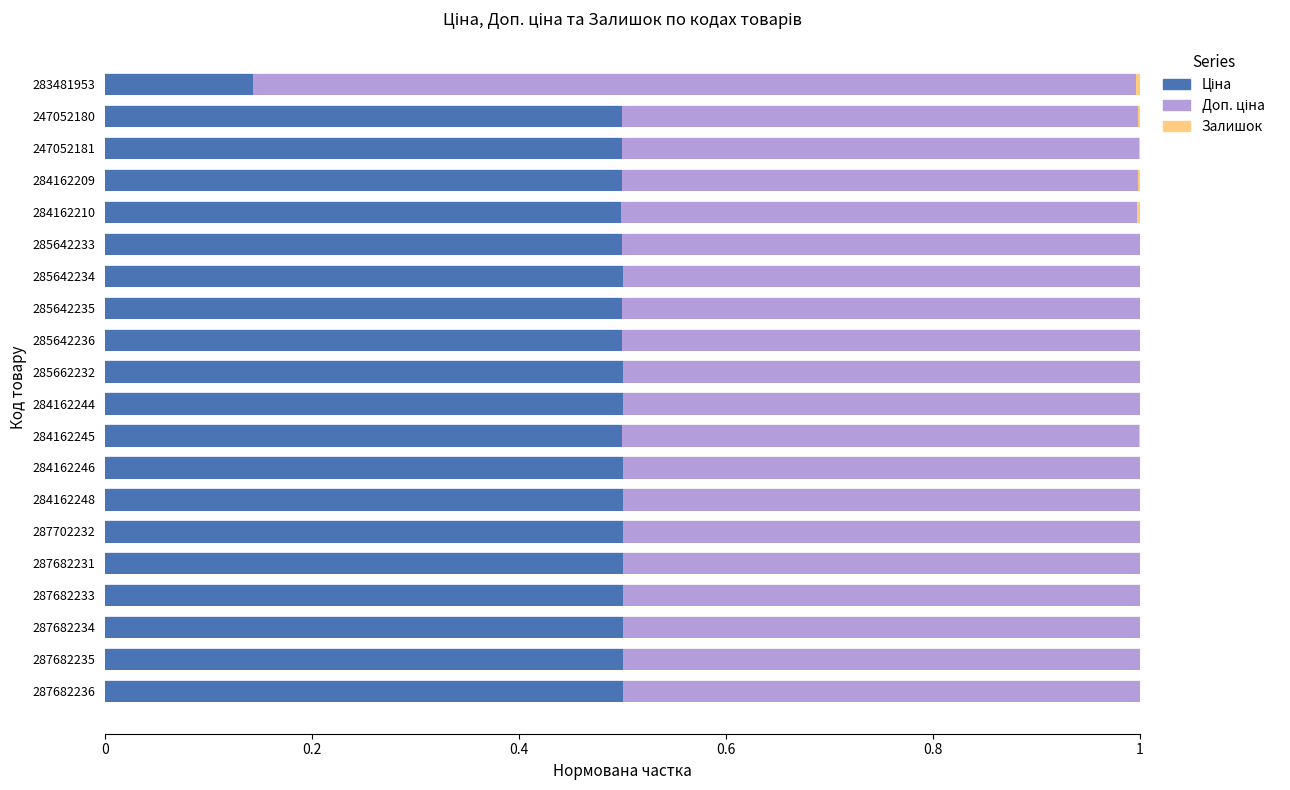

What is the total value across all series at 287682236?

1.0